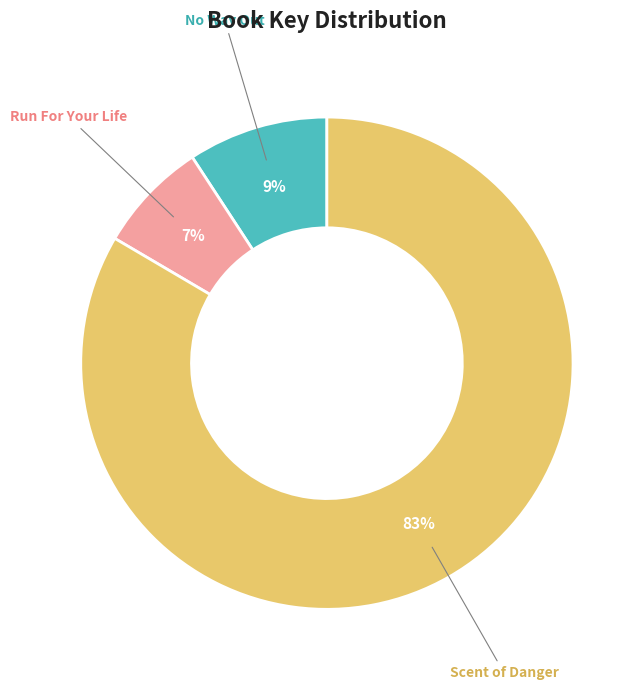

Which has a higher value, Scent of Danger or No Way Out?

Scent of Danger